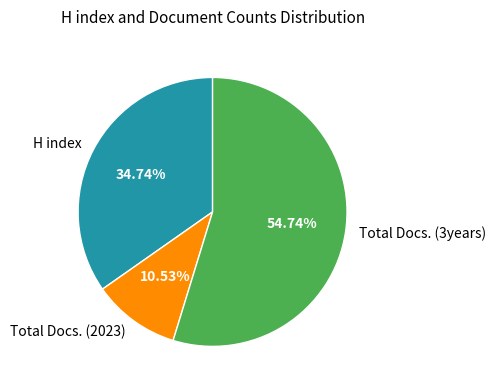

Does Total Docs. (3years) account for over 50% of the chart?

Yes